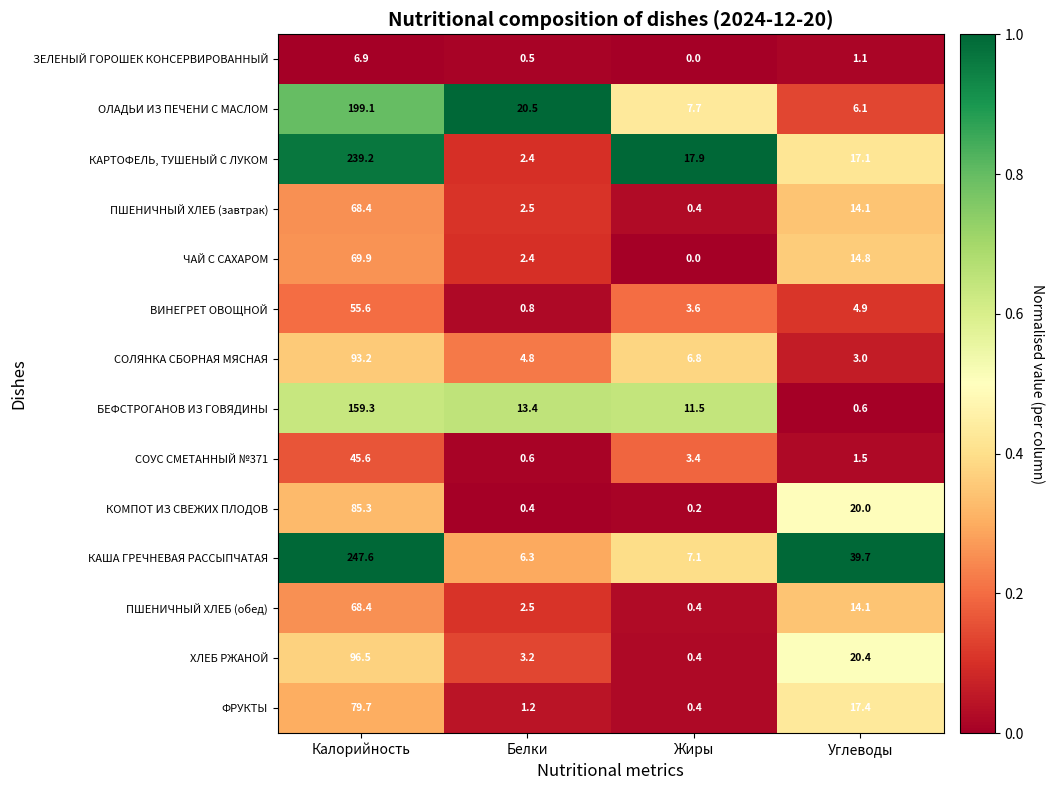

What is the spread (max minus min) of values at Калорийность?

240.7